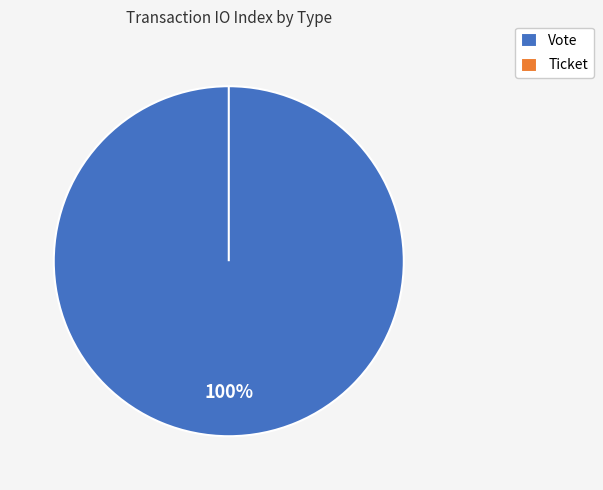

What is the largest slice in the pie chart?

Vote